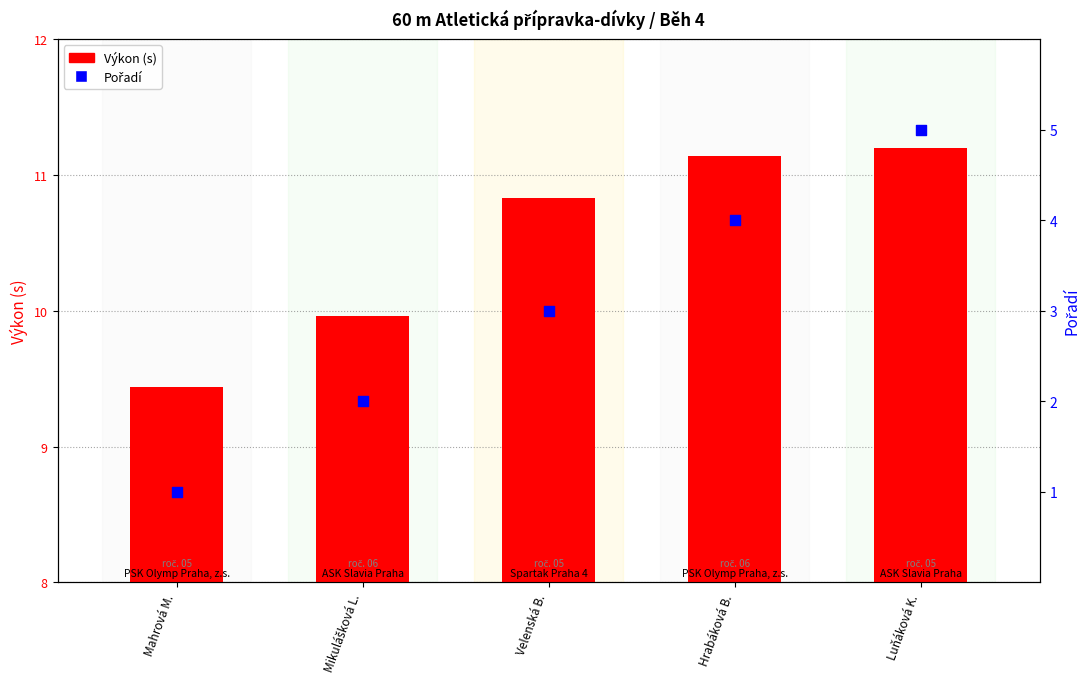

Is the value of Výkon (s) at Luňáková K. greater than the value of Pořadí at Hrabáková B.?

Yes